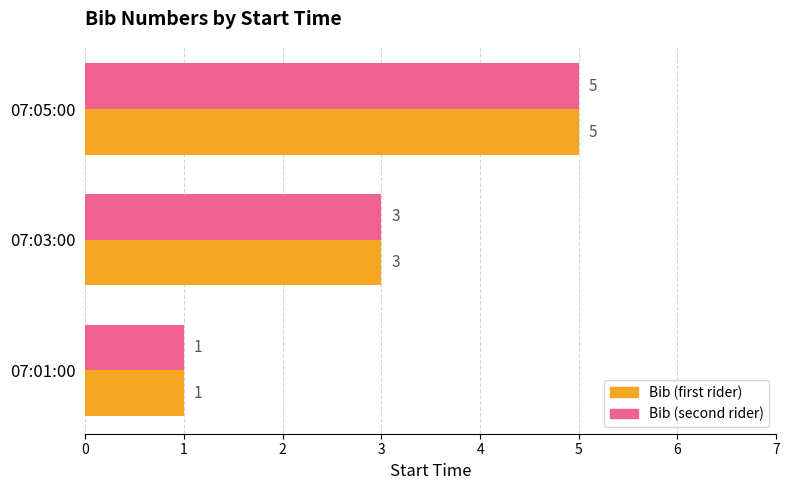

At which category is the sum across all series the highest?

07:05:00